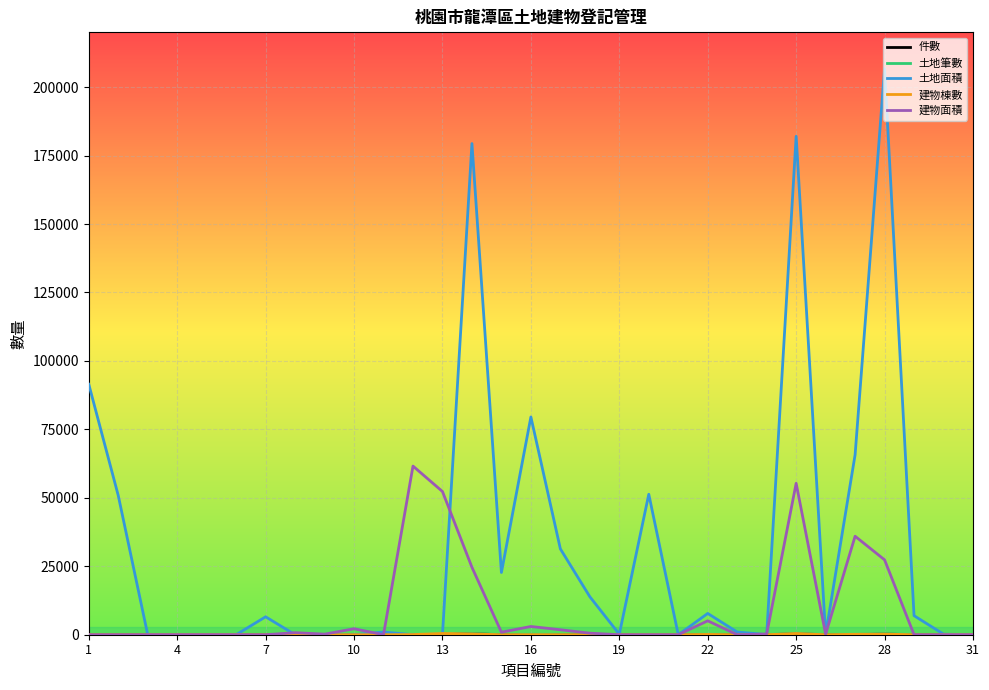

Which series has the largest range (max minus min)?

土地面積